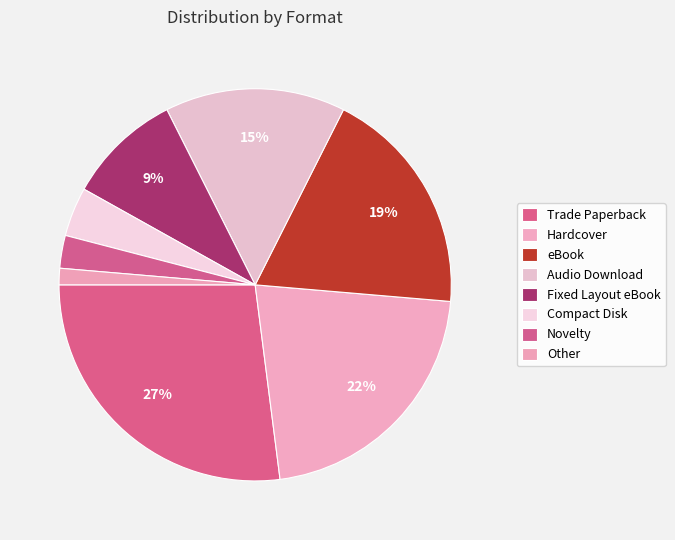

How many segments does this pie chart have?

8